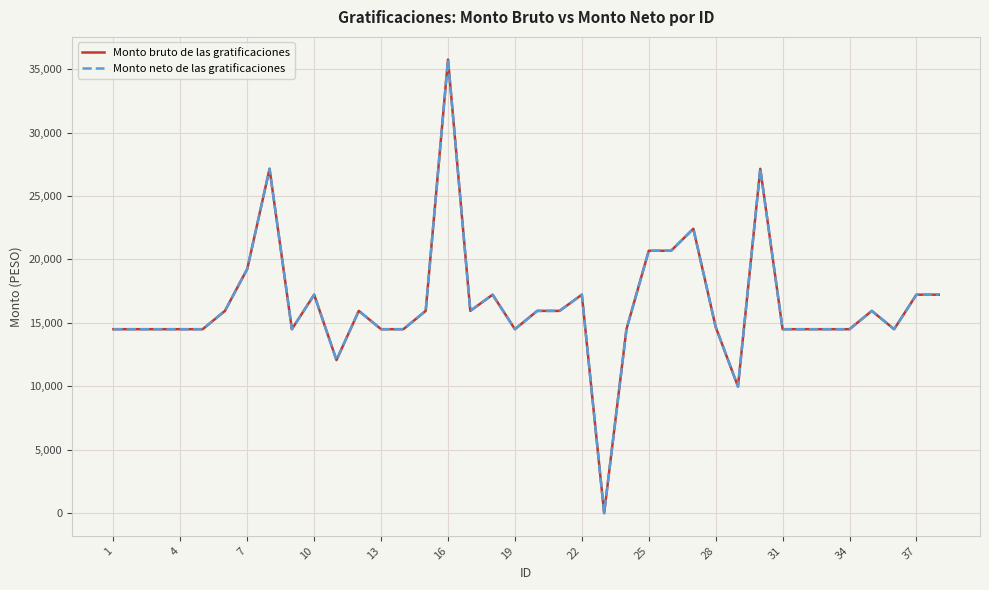

Does the chart have visible grid lines?

Yes